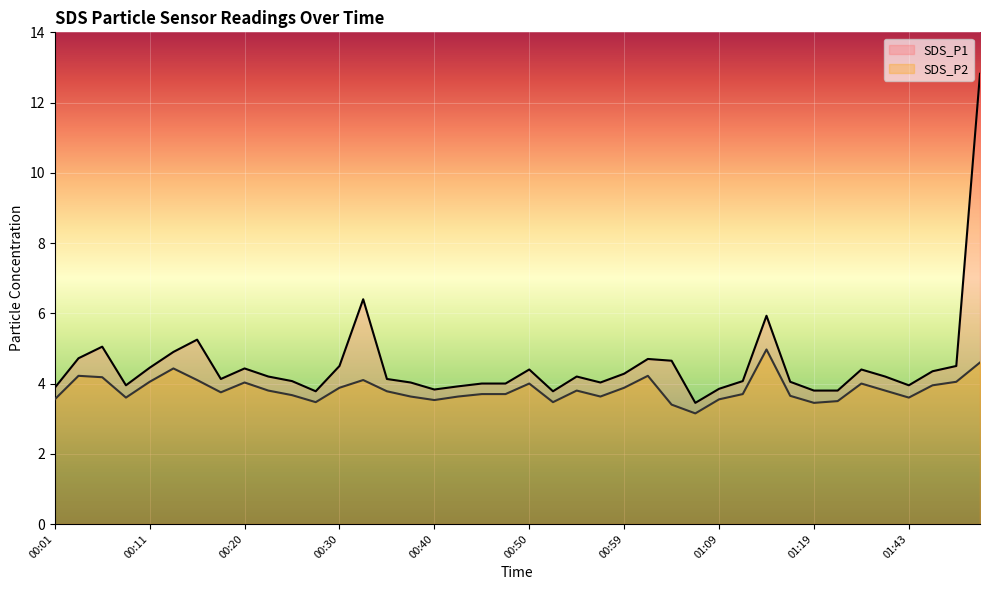

Reading left to right, transcribe all the data shown in this chart.

SDS_P1: 3.9	4.7	5.0	4.0	4.5	4.9	5.2	4.1	4.4	4.2	4.1	3.8	4.5	6.4	4.1	4.0	3.8	3.9	4.0	4.0	4.4	3.8	4.2	4.0	4.3	4.7	4.7	3.5	3.9	4.1	5.9	4.0	3.8	3.8	4.4	4.2	4.0	4.3	4.5	12.8
SDS_P2: 3.5	4.2	4.2	3.6	4.0	4.4	4.1	3.8	4.0	3.8	3.7	3.5	3.9	4.1	3.8	3.6	3.5	3.6	3.7	3.7	4.0	3.5	3.8	3.6	3.9	4.2	3.4	3.1	3.5	3.7	5.0	3.6	3.5	3.5	4.0	3.8	3.6	4.0	4.0	4.6